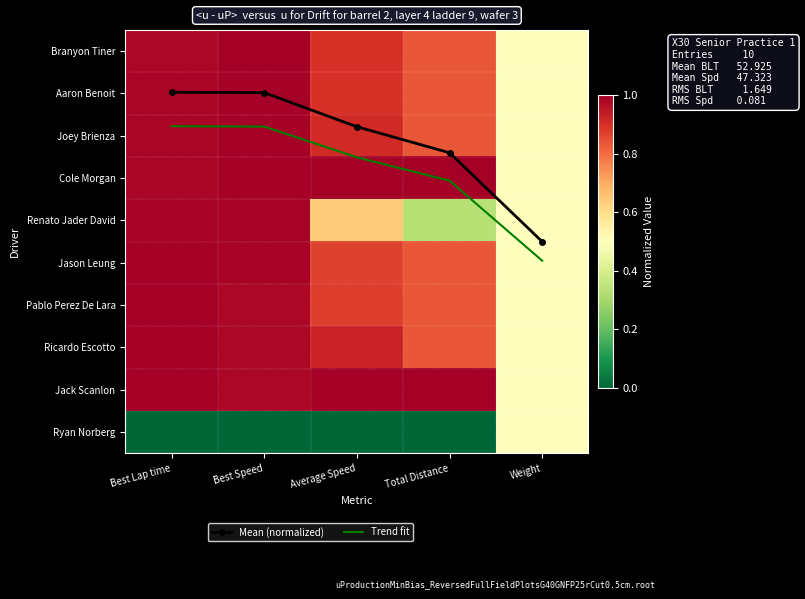

What is the minimum value for Jason Leung?

0.5